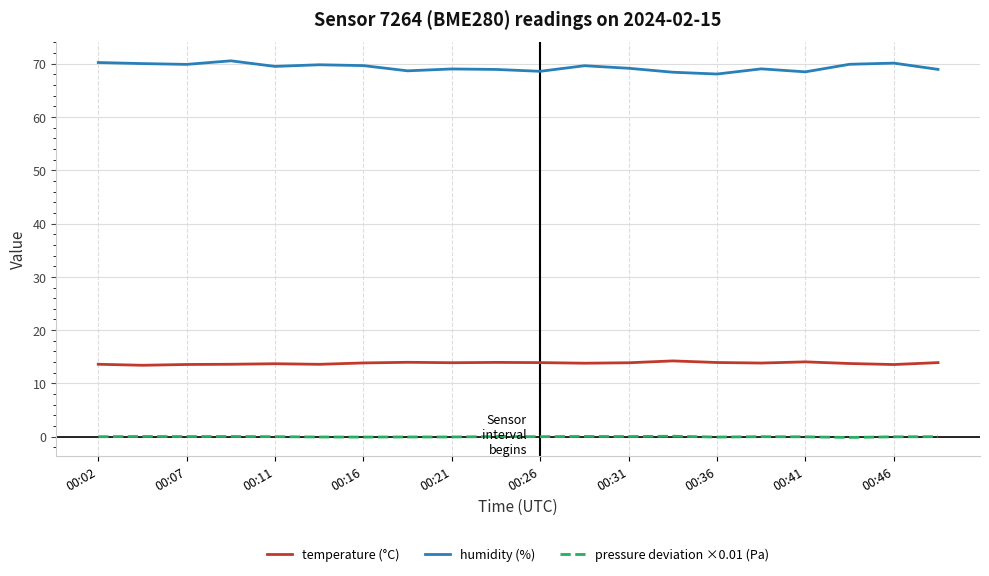

In temperature (°C), how many points are higher than both neighbors (excluding endpoints)?

5